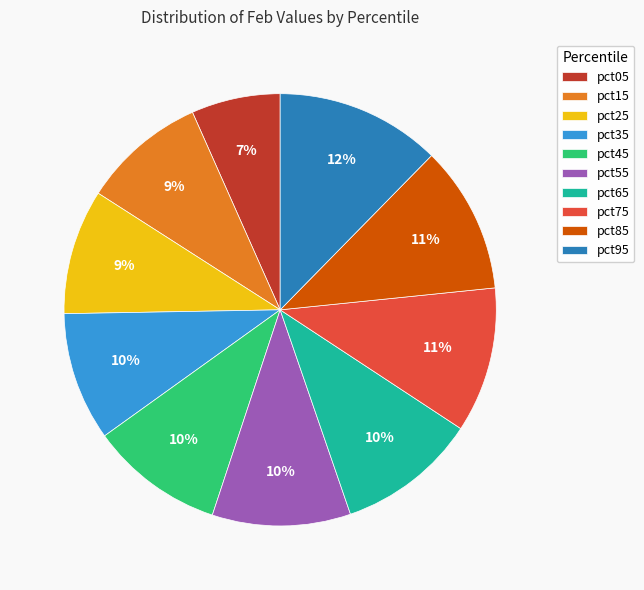

What percentage is the pct65 slice, to the nearest percent?

10%